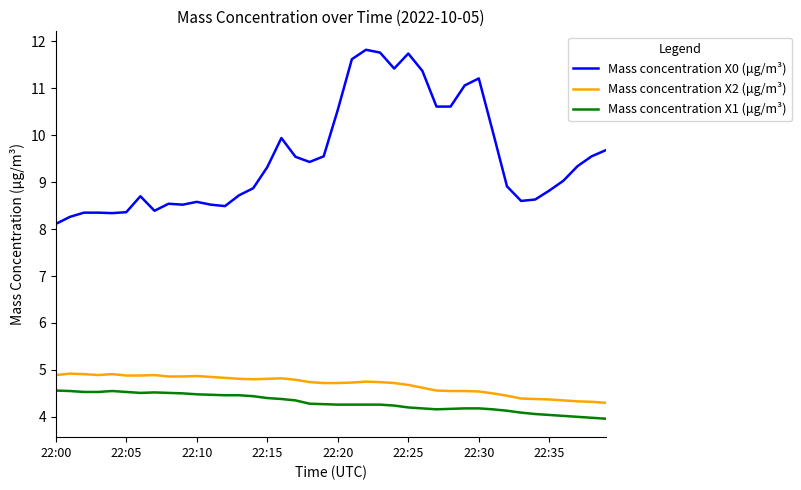

Which series has the widest spread of values?

Mass concentration X0 (μg/m³)